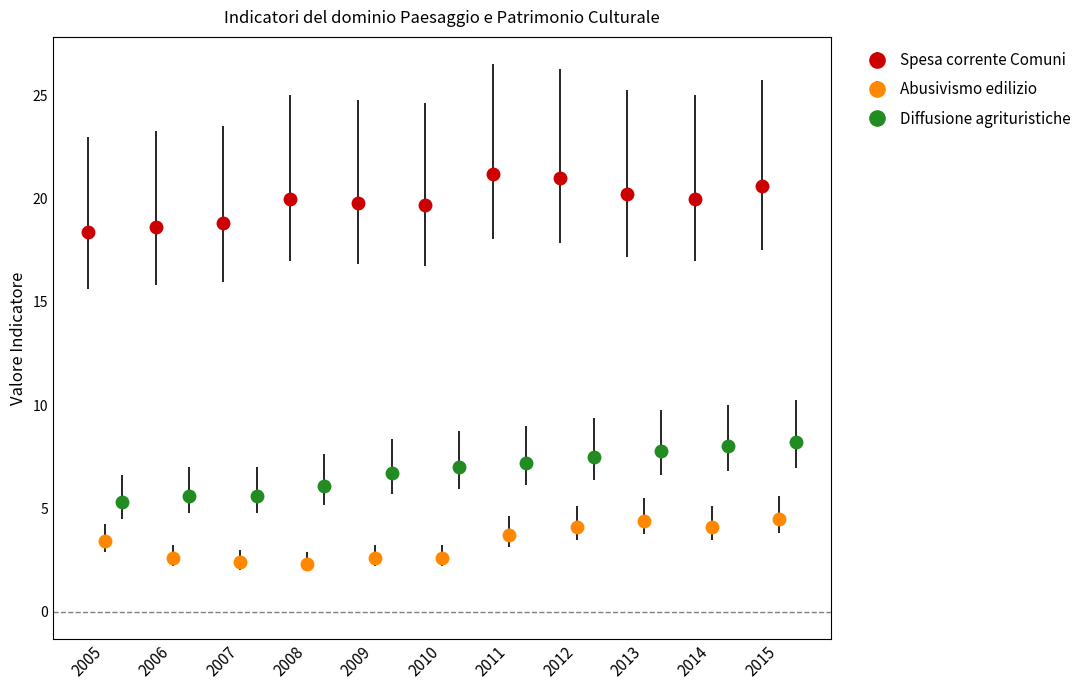

What is the sum of the Diffusione agrituristiche values at 2014 and 2007?

13.6